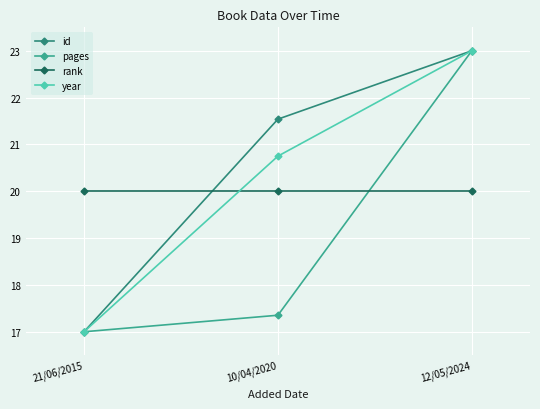

At how many categories does at least one series exceed 19?

3